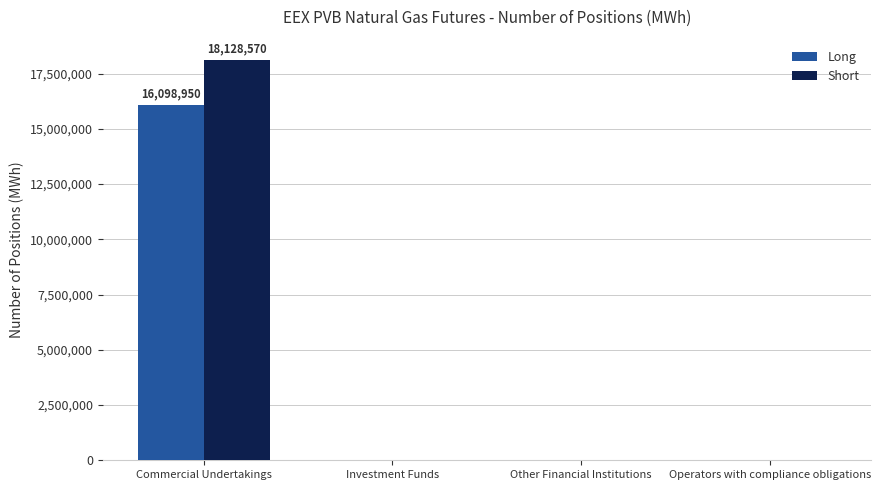

Count the number of data series in this chart.

2